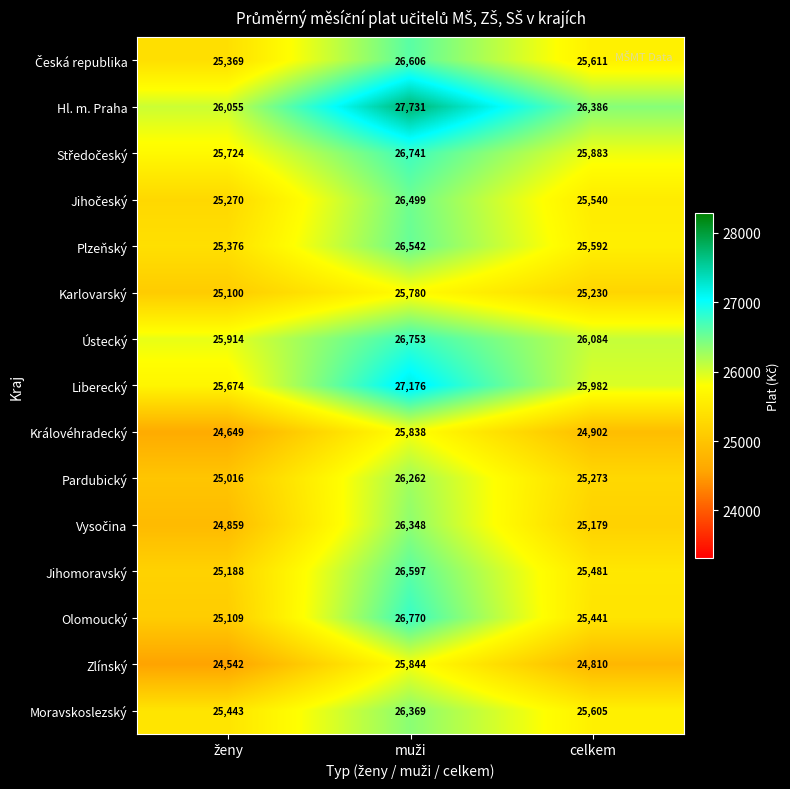

What is the average value of the Plzeňský series?

25837